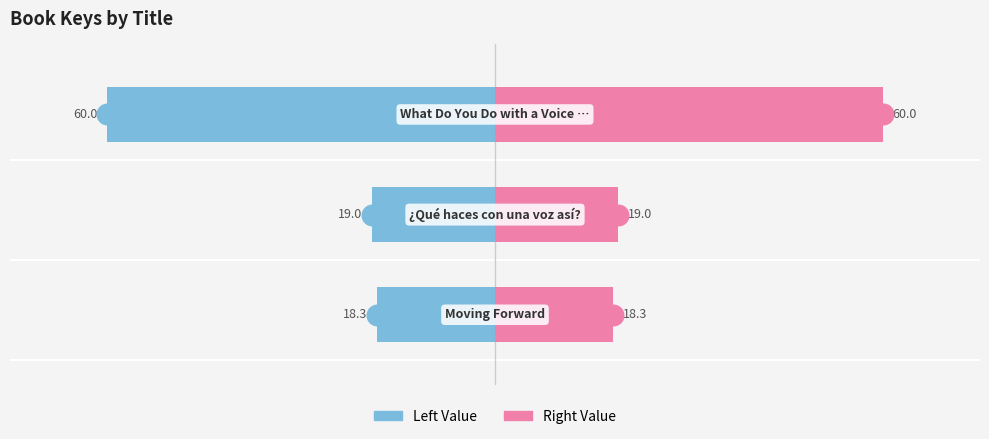

Which series has the widest spread of Y values?

Key (Left)